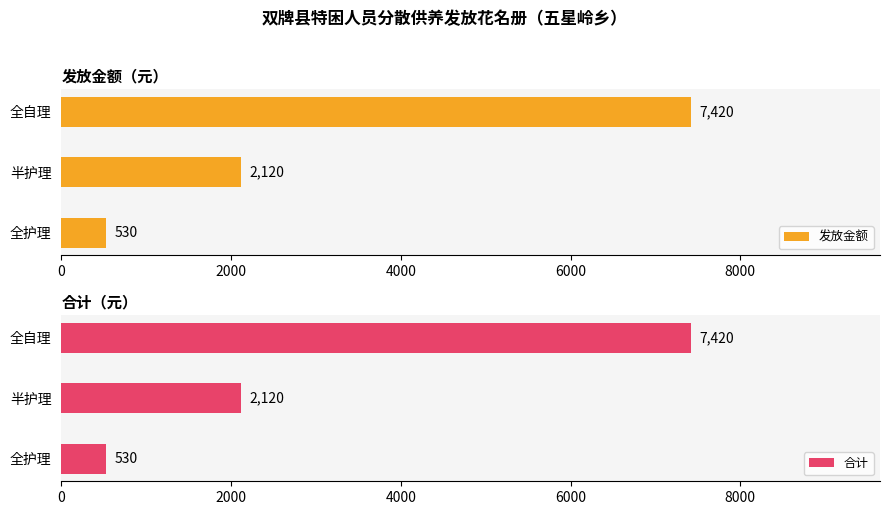

Are the bars horizontal?

Yes